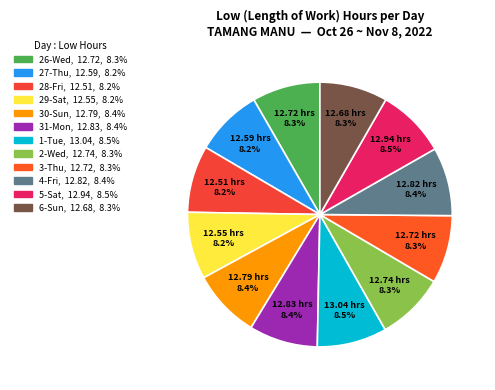

How many segments does this pie chart have?

12